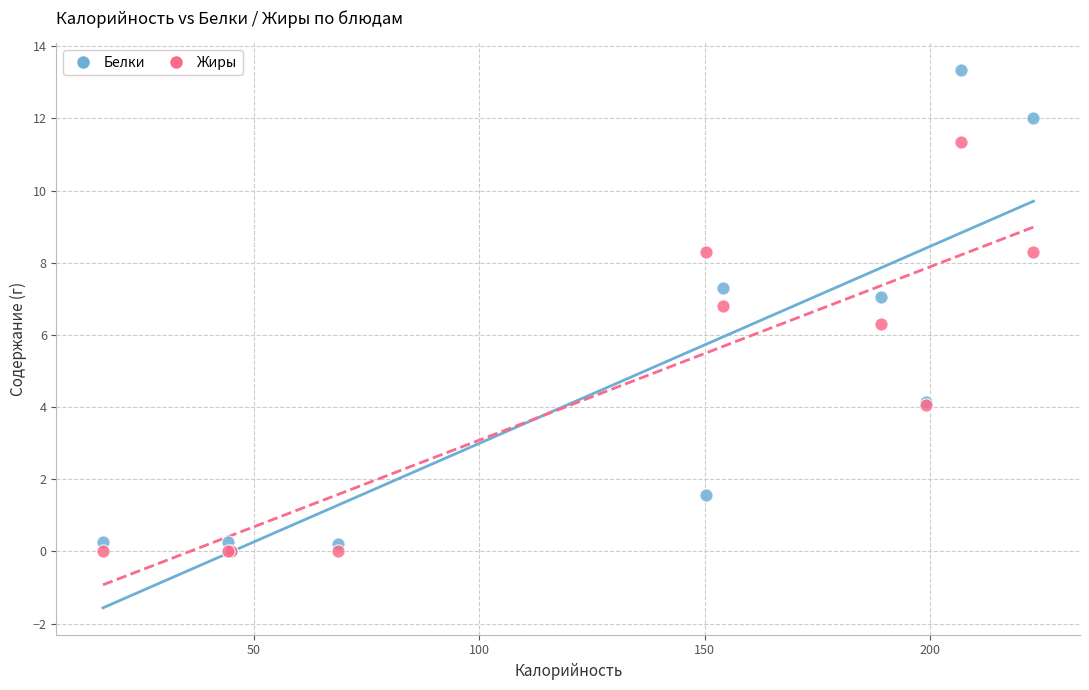

Across all series, what Y value is closest to 6?

6.3